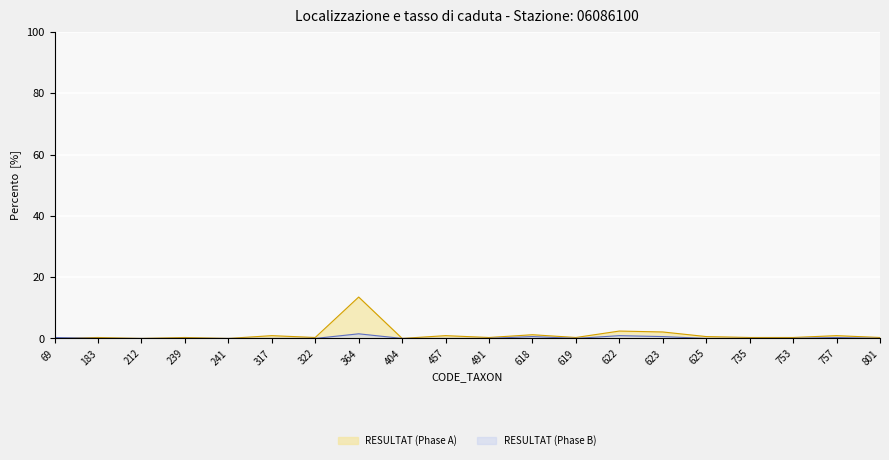

Reading left to right, extract all data points from this chart.

RESULTAT (Phase A): 0.0	0.3	0.0	0.3	0.0	0.9	0.3	13.5	0.0	0.9	0.3	1.2	0.3	2.4	2.1	0.6	0.3	0.3	0.9	0.3
RESULTAT (Phase B): 0.3	0.0	0.0	0.0	0.0	0.0	0.0	1.5	0.0	0.0	0.0	0.6	0.0	0.9	0.6	0.0	0.0	0.0	0.3	0.0